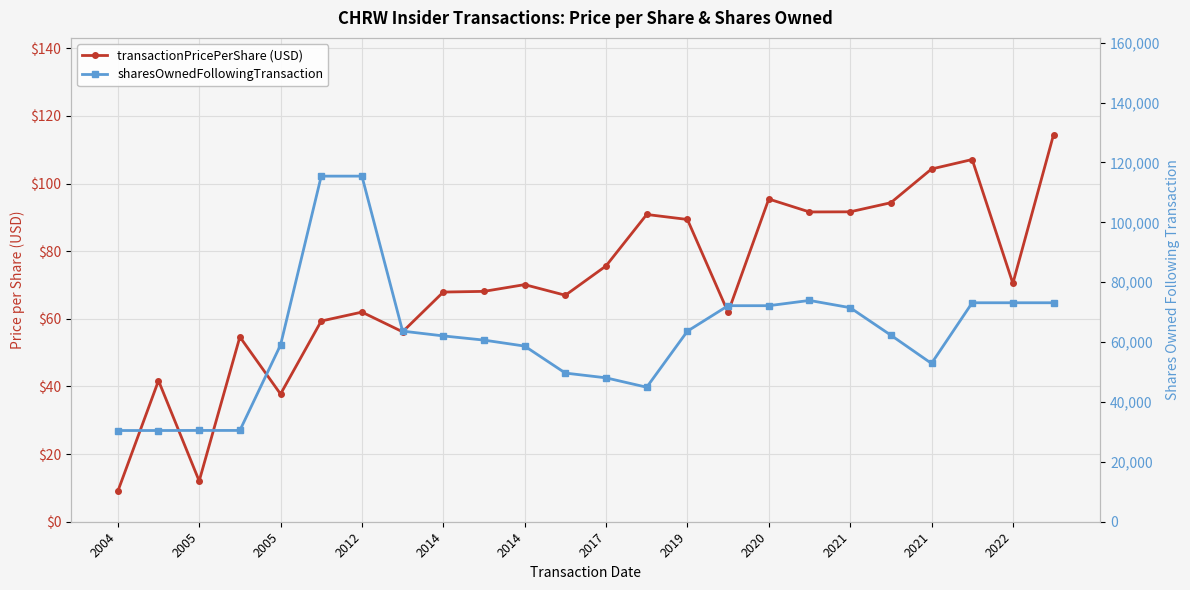

How many values in the sharesOwnedFollowingTransaction series exceed 62310?

11